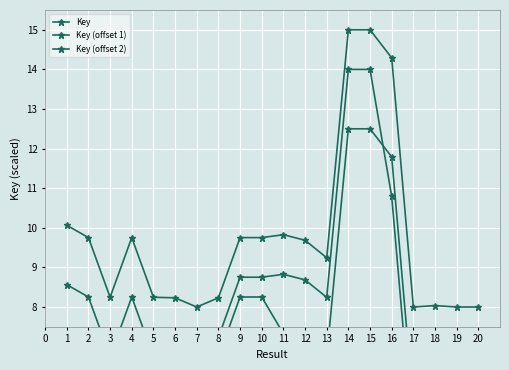

Which has a higher value, 9 or 4?

4